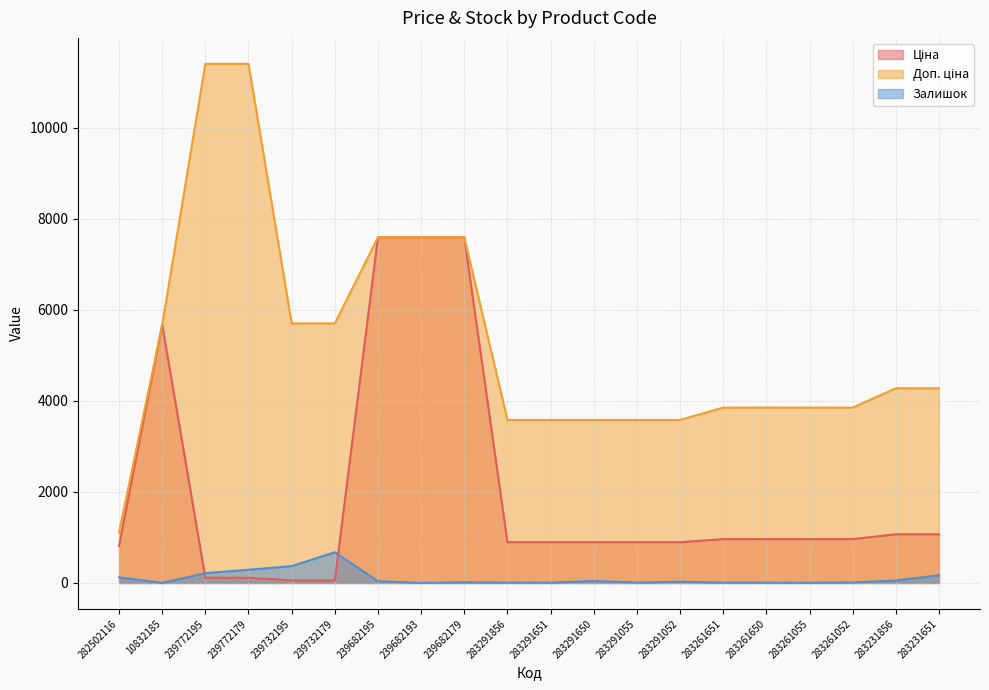

What is the sum of the Ціна values at 283261651 and 239772195?

1077.6